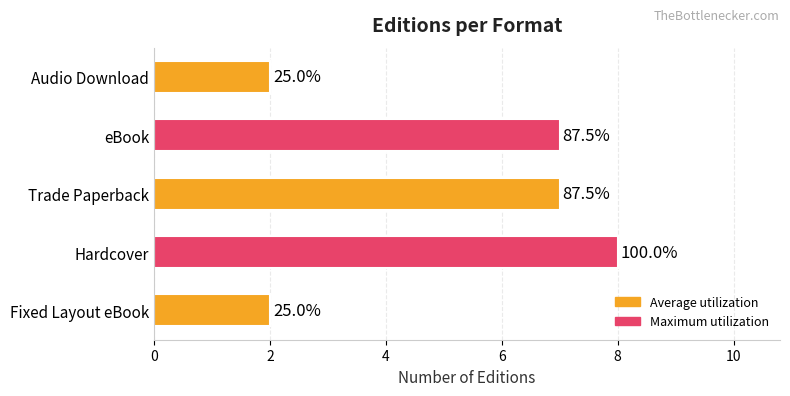

How many bars are there in total?

5